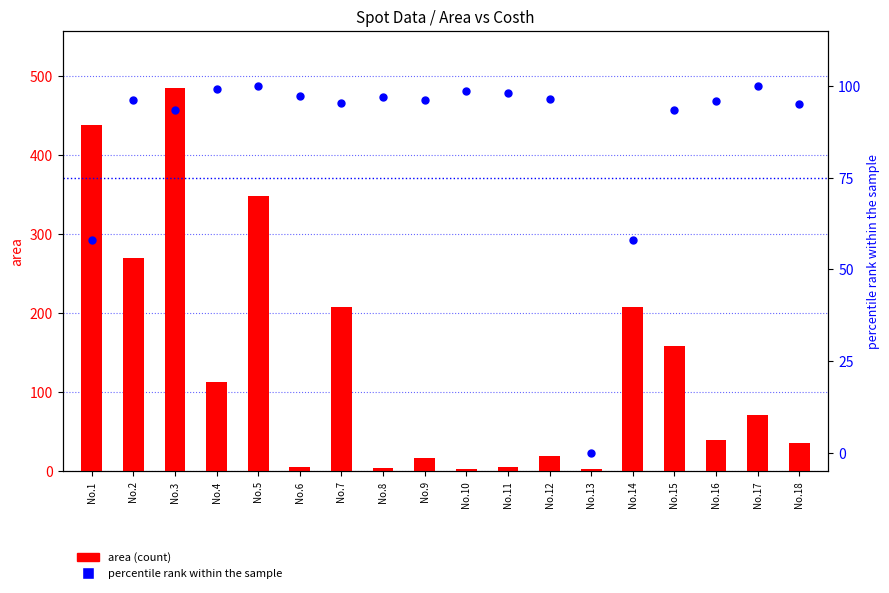

Is the value of area (count) at No.10 greater than the value of percentile rank (costh) at No.9?

No